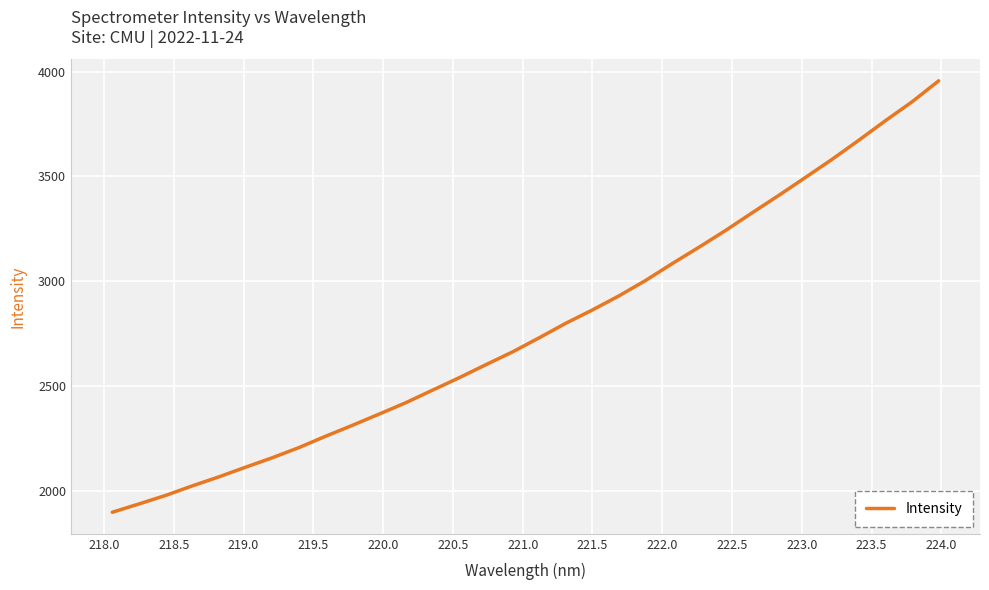

What is the minimum value shown in the chart?

1898.8